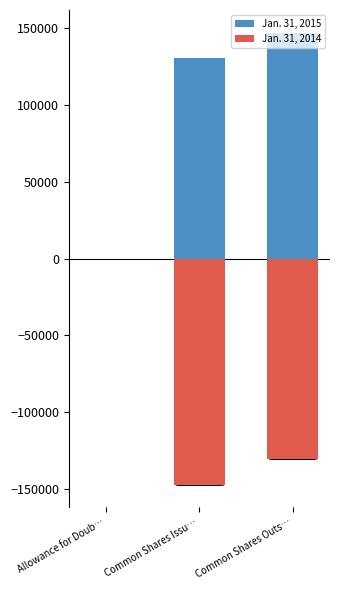

The Jan. 31, 2015 series shows 0.8 at Allowance for Doub…. True or false?

True